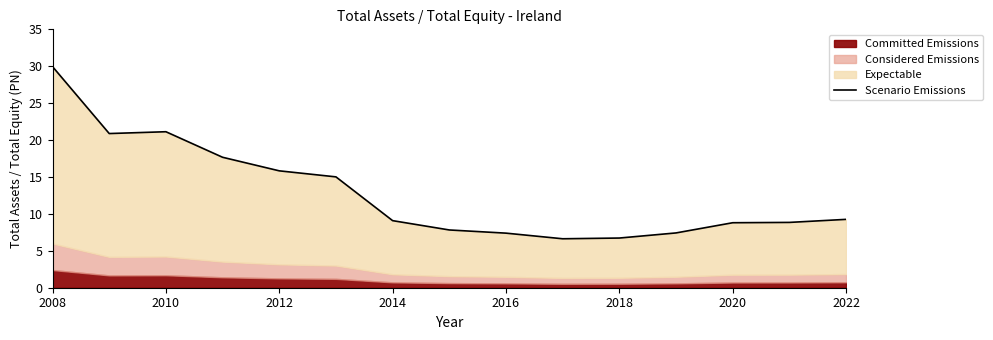

What is the difference between the second highest and second lowest values?

14.4